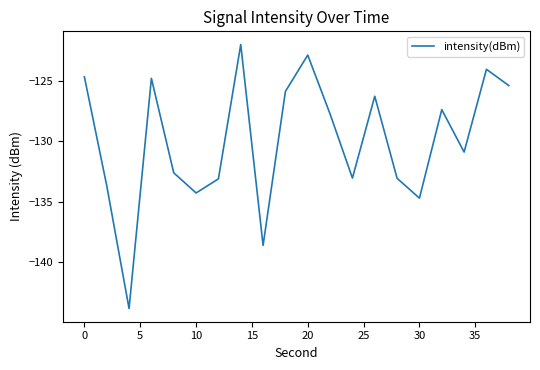

What is the difference between the maximum and minimum values?

21.8